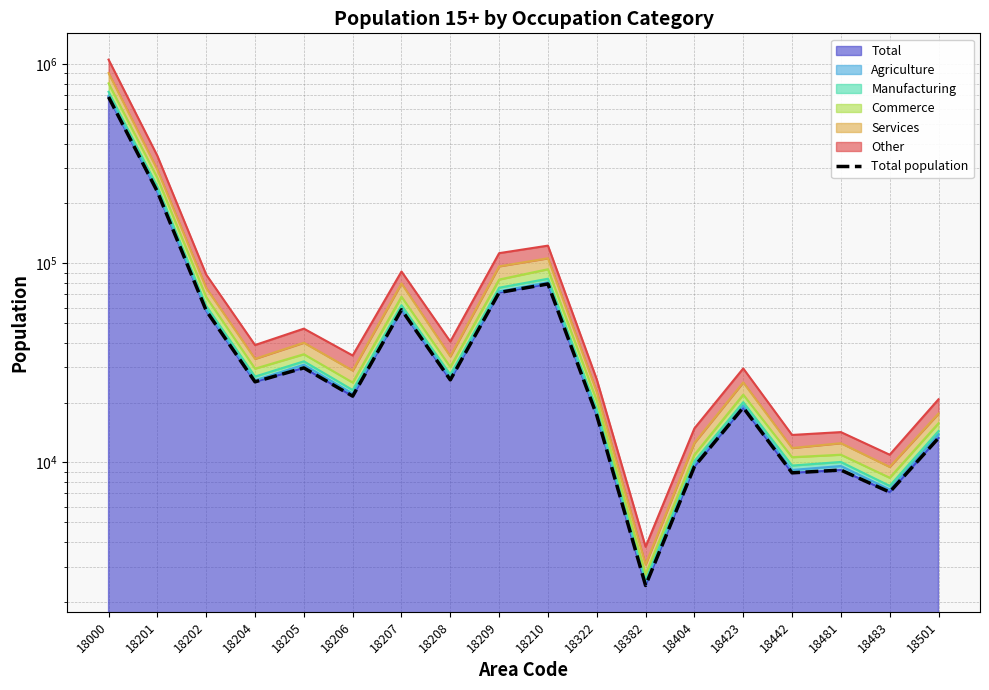

Rank the categories by value from lowest to highest.

18382, 18483, 18442, 18481, 18404, 18501, 18322, 18423, 18206, 18204, 18208, 18205, 18202, 18207, 18209, 18210, 18201, 18000